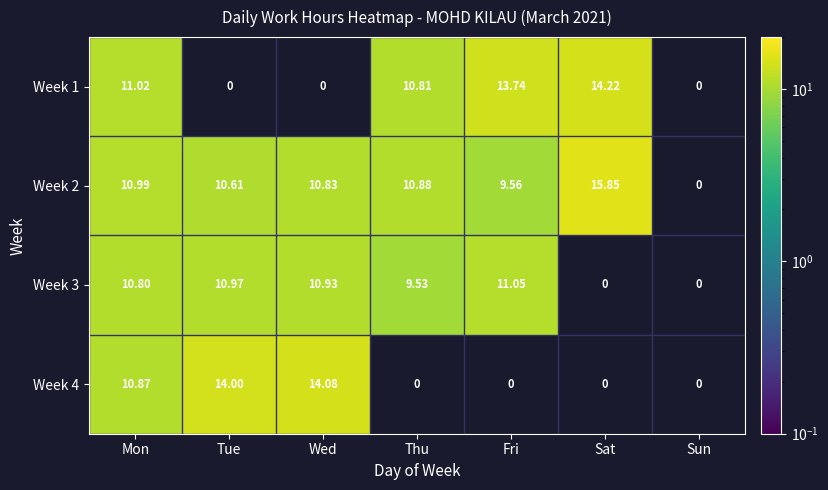

The value of Week 3 at Thu is 9.5. True or false?

True